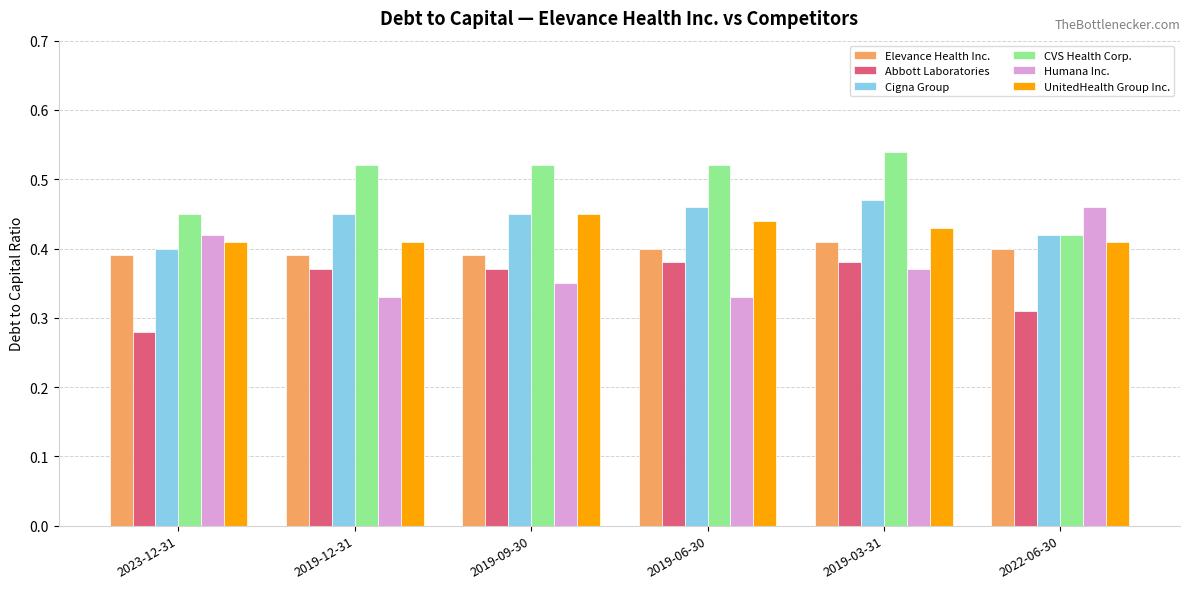

Is it true that Elevance Health Inc. equals 0.3 at 2019-03-31?

False